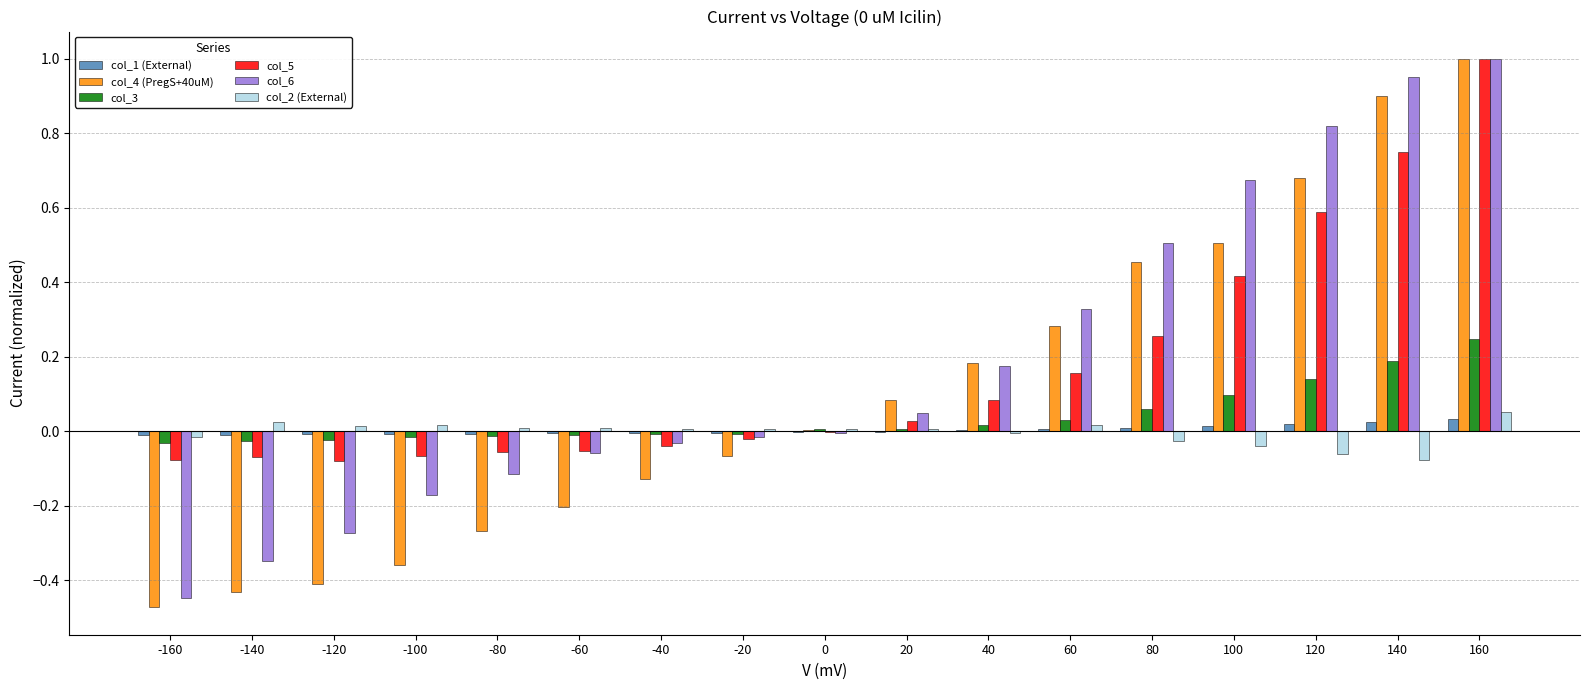

At which category is the sum across all series the highest?

160